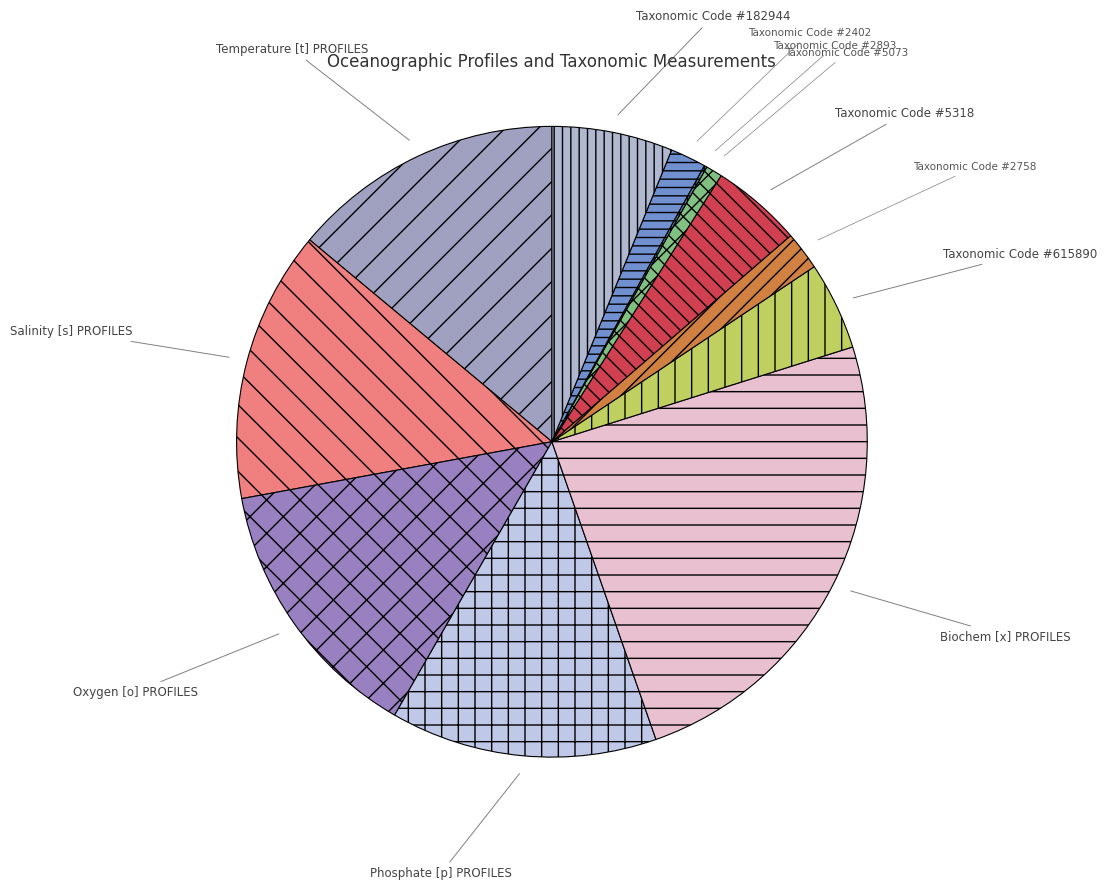

Which slice is the largest?

Biochem [x] PROFILES